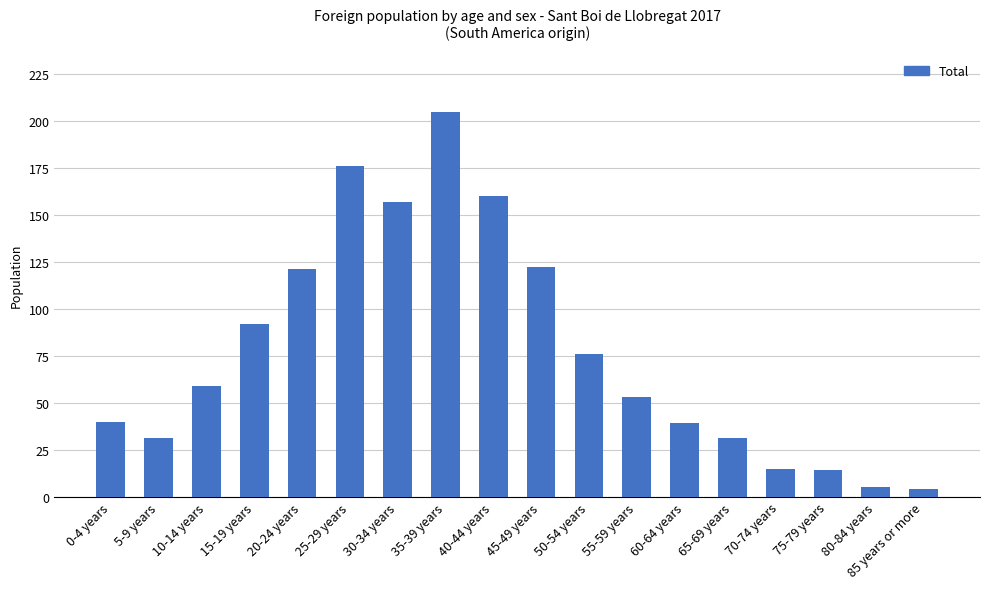

What position from the right is 50-54 years?

8